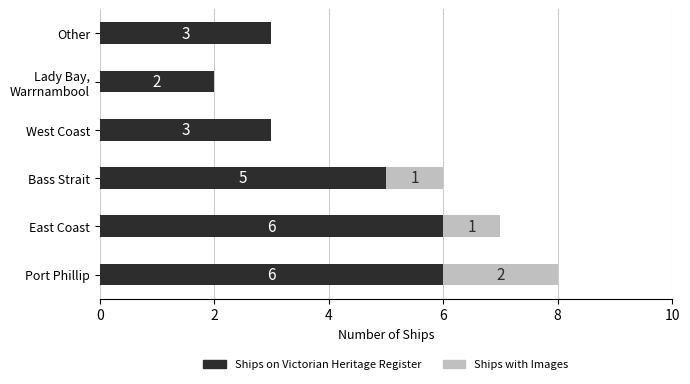

Is it true that Ships on Victorian Heritage Register equals 6 at Port Phillip?

True